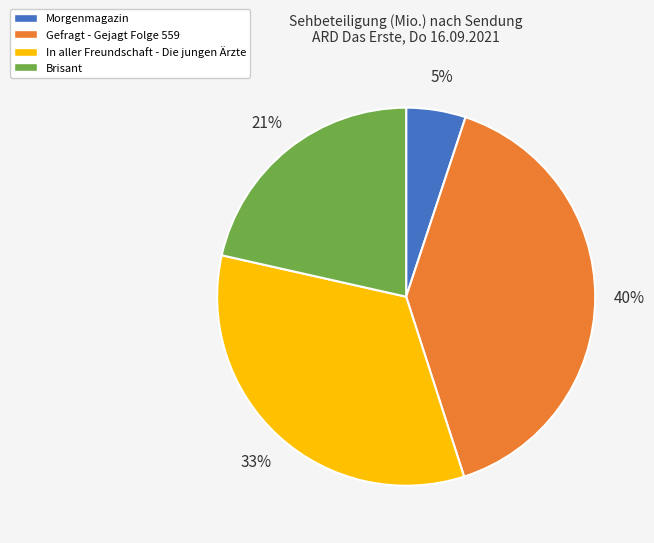

To the nearest percent, what portion does In aller Freundschaft - Die jungen Ärzte represent?

33%